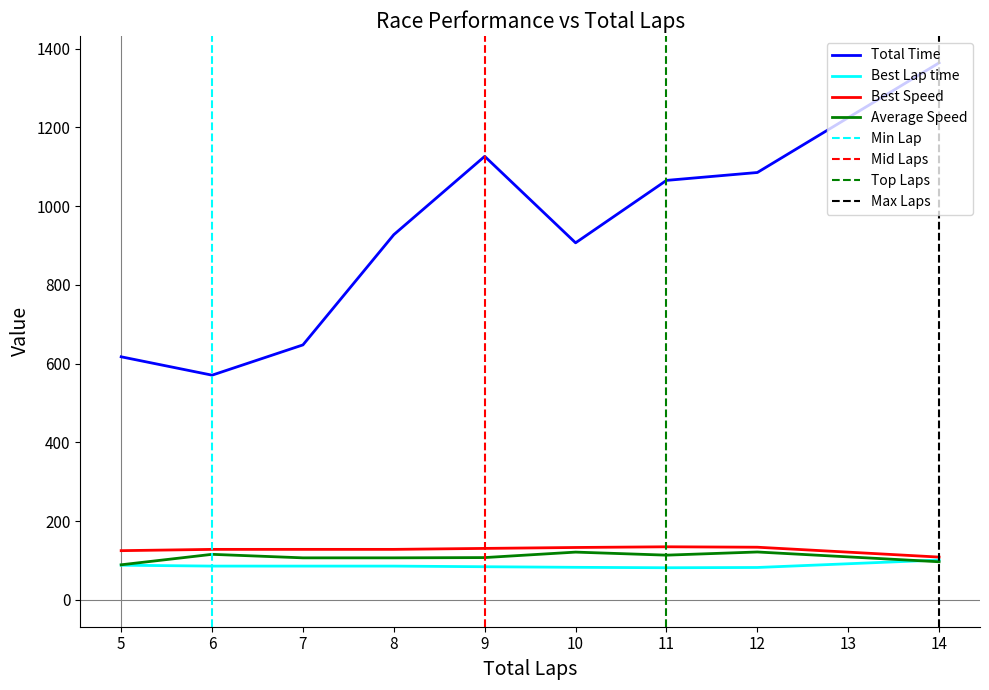

What is the value of the Total Time point at the 2nd from the left?

570.6